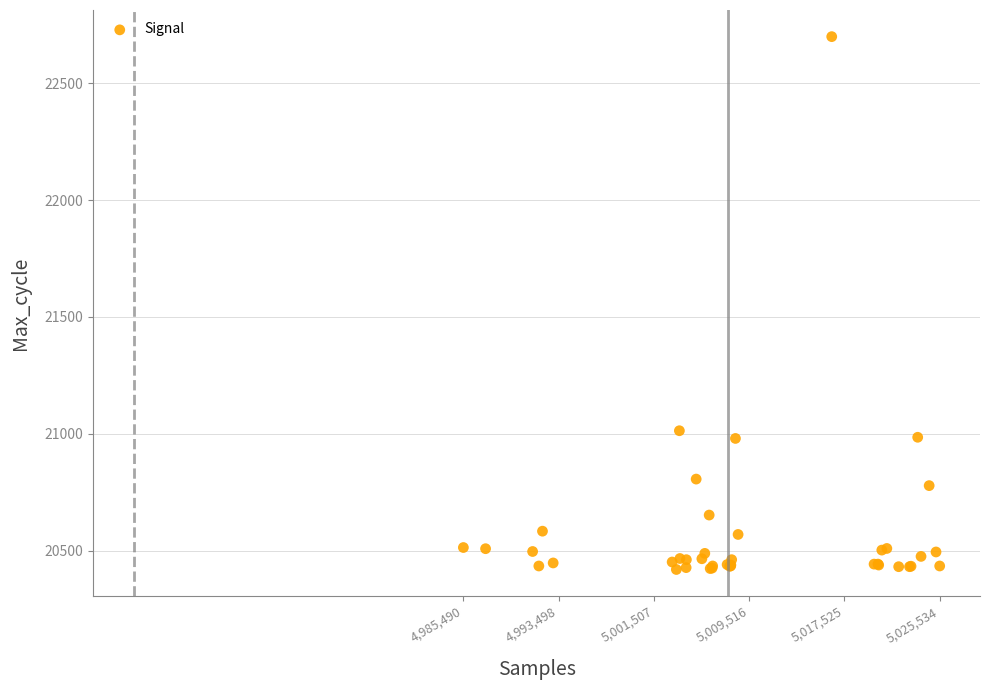

What Y value in the scatter plot is closest to 21559?

21013